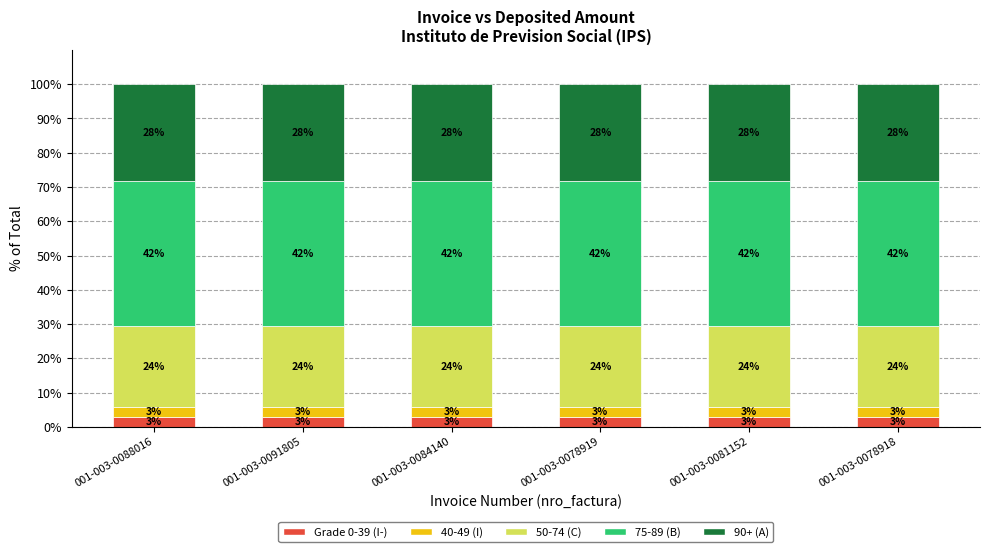

List the labels in order of 50-74 (C) value, largest first.

001-003-0078918, 001-003-0088016, 001-003-0078919, 001-003-0081152, 001-003-0091805, 001-003-0084140